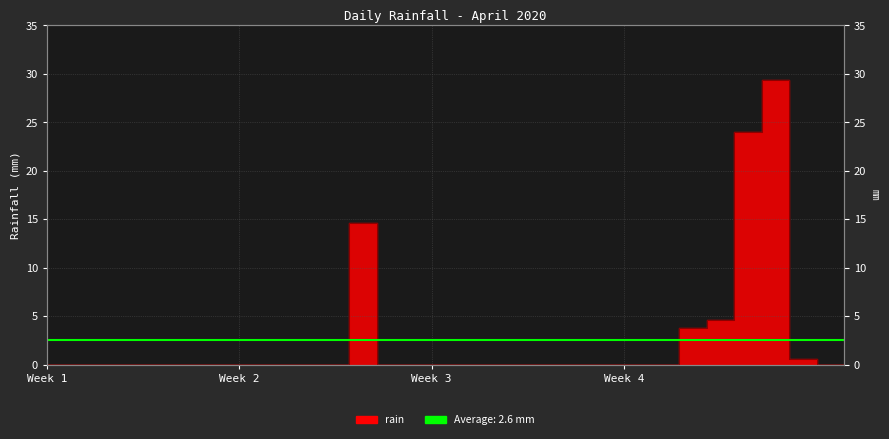

Reading right to left, extract all data points from this chart.

0.0	0.0	0.6	29.4	24.0	4.6	3.8	0.0	0.0	0.0	0.0	0.0	0.0	0.0	0.0	0.0	0.0	0.0	14.6	0.0	0.0	0.0	0.0	0.0	0.0	0.0	0.0	0.0	0.0	0.0